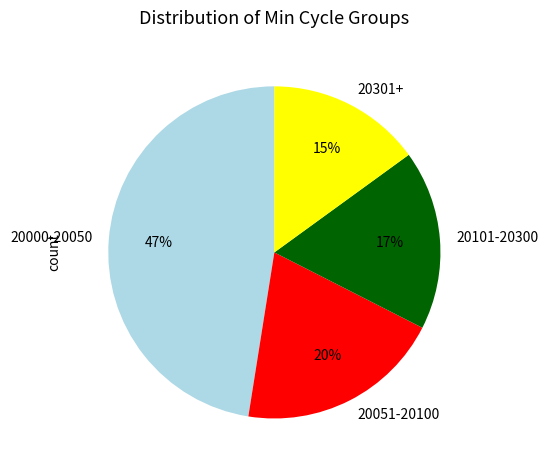

Rank the categories by value from lowest to highest.

20301+, 20101-20300, 20051-20100, 20000-20050